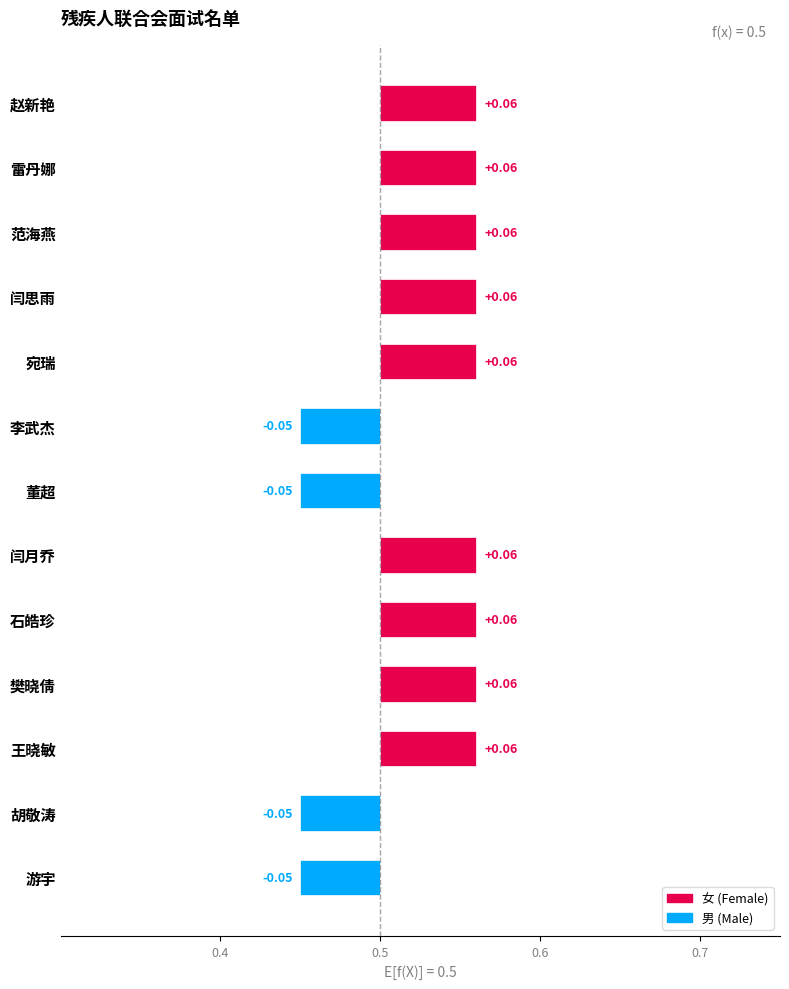

The chart shows a value of 0.1 at 王晓敏. True or false?

False